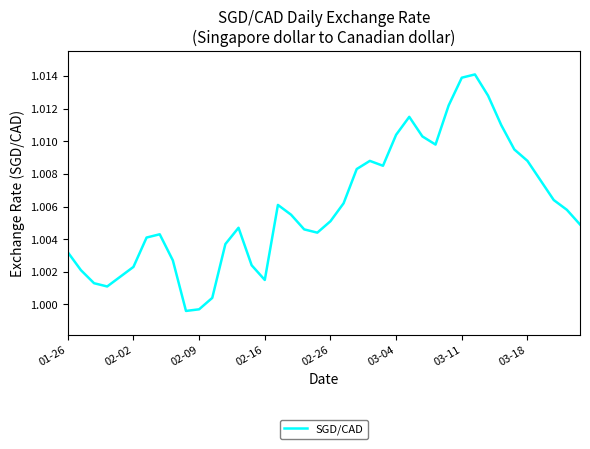

What is the value of the 16th point from the left?

1.0